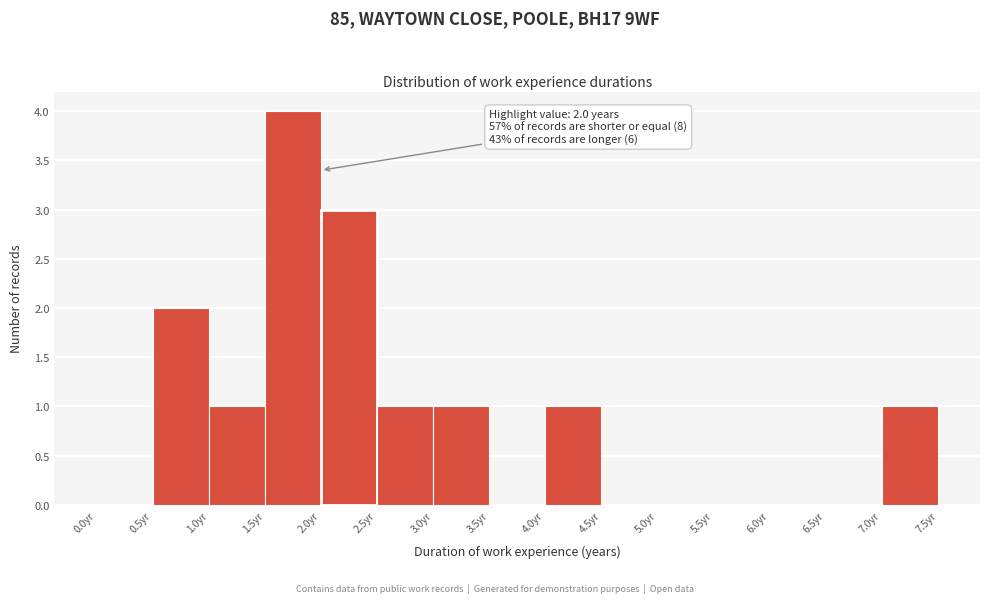

Over which range of the x-axis is the bar tallest?

1.5 to 2.0